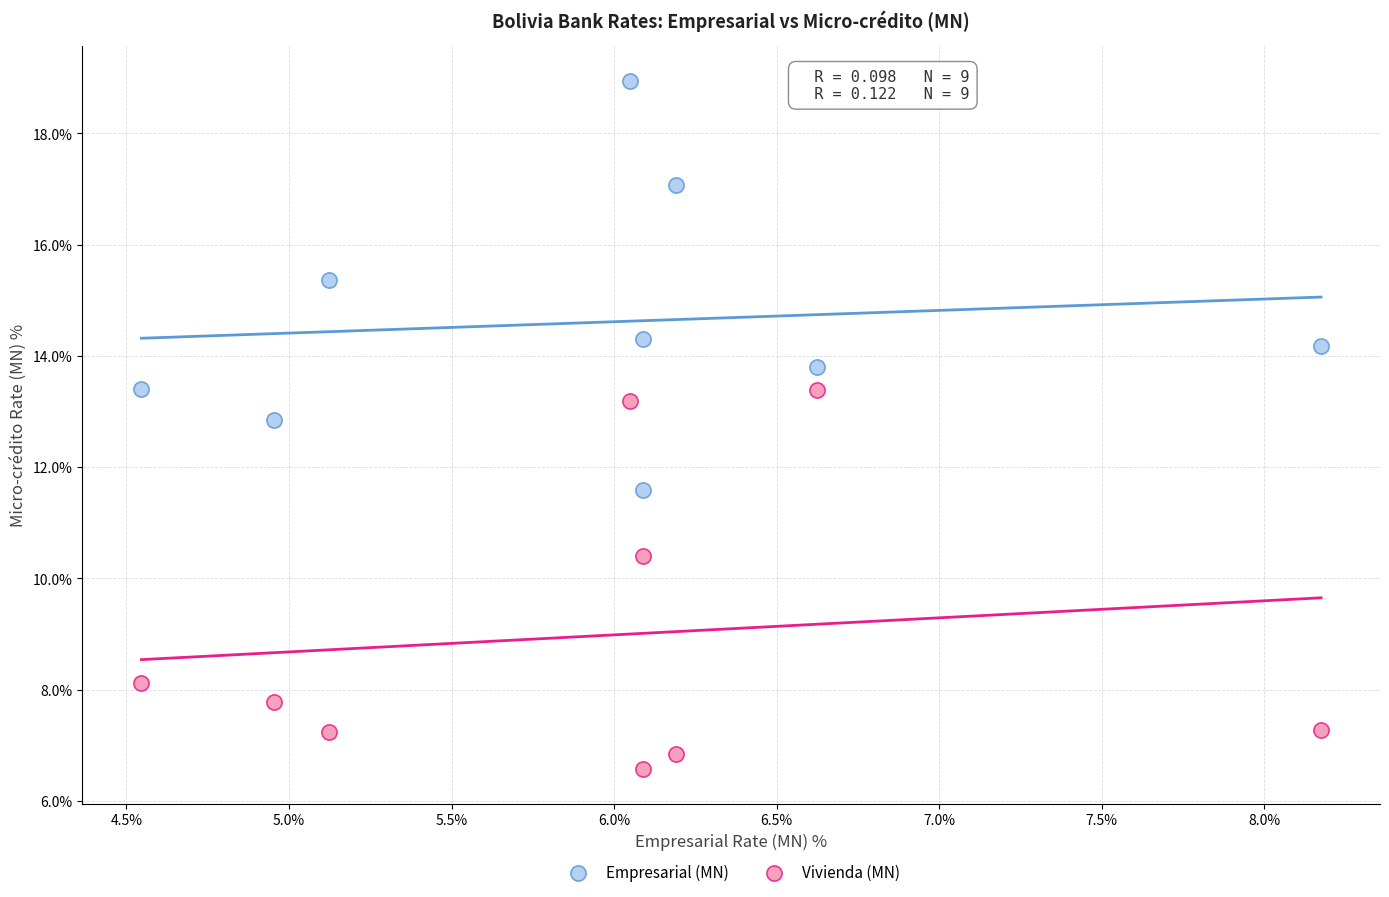

Across all data points, what is the range of X values (max minus min)?

3.6